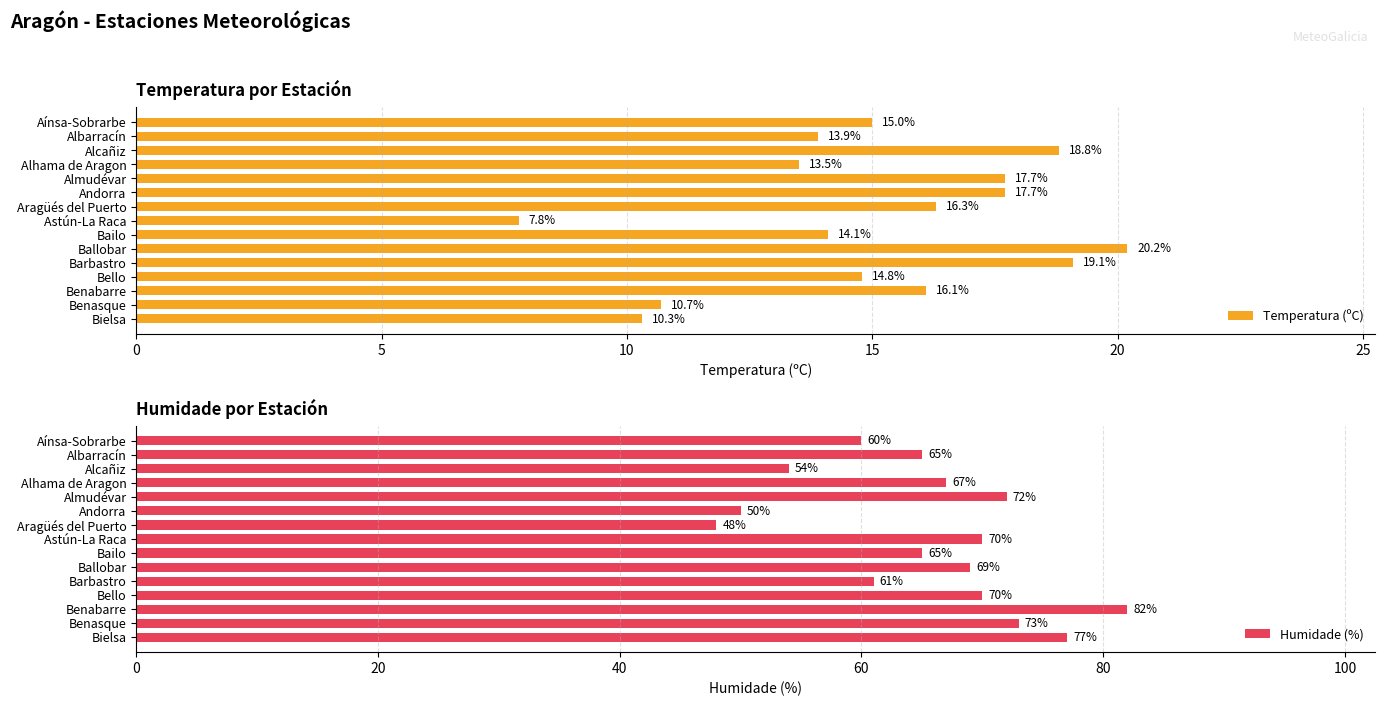

What is the average value of the Temperatura (ºC) series?

15.1